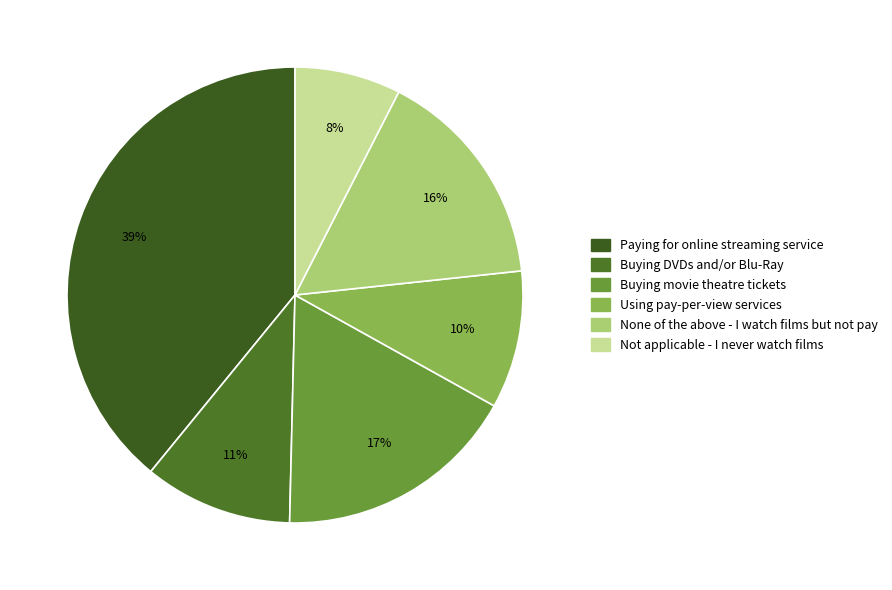

Is Buying DVDs and/or Blu-Ray the majority of the pie?

No